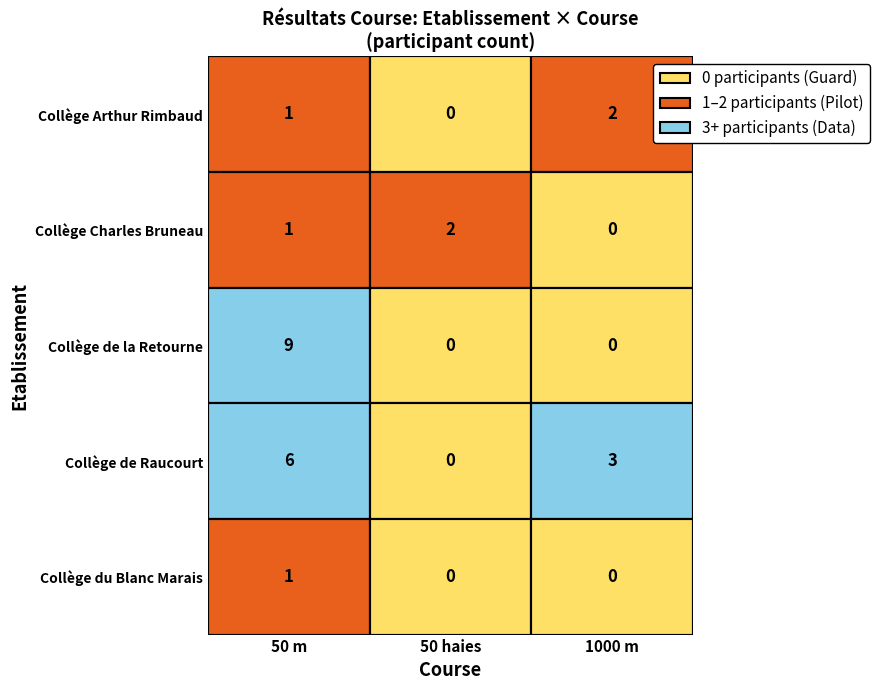

Is the value of Collège de la Retourne at Collège de la Retourne greater than the value of Collège Arthur Rimbaud at Collège Arthur Rimbaud?

No